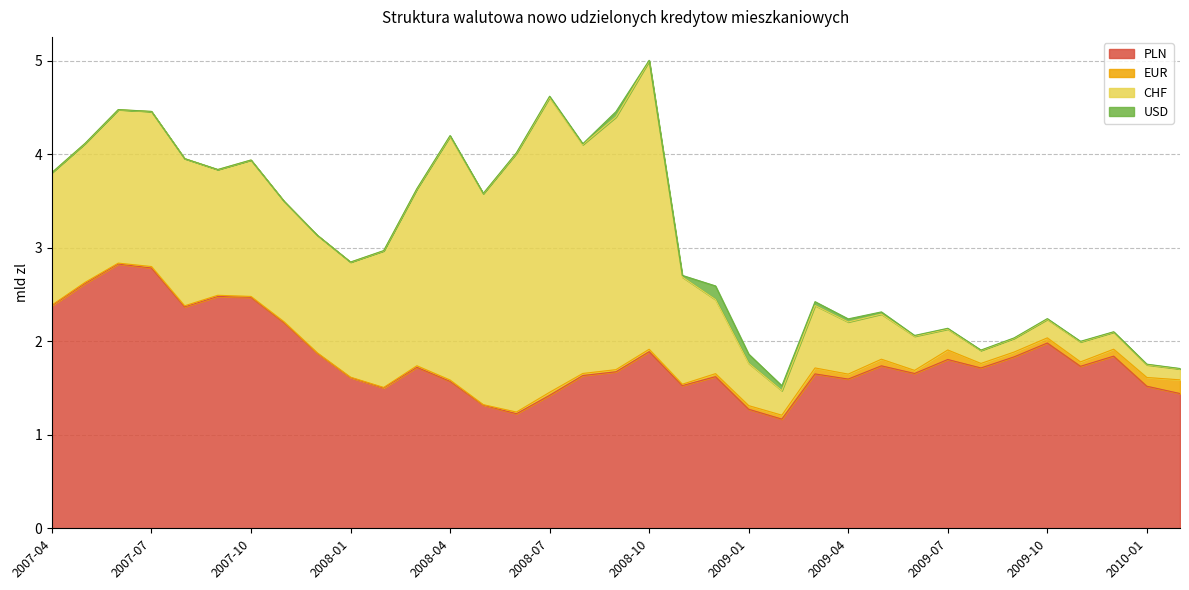

Reading left to right, transcribe all the data shown in this chart.

PLN: 2007-04=2.4	2007-05=2.6	2007-06=2.8	2007-07=2.8	2007-08=2.4	2007-09=2.5	2007-10=2.5	2007-11=2.2	2007-12=1.9	2008-01=1.6	2008-02=1.5	2008-03=1.7	2008-04=1.6	2008-05=1.3	2008-06=1.2	2008-07=1.4	2008-08=1.6	2008-09=1.7	2008-10=1.9	2008-11=1.5	2008-12=1.6	2009-01=1.3	2009-02=1.2	2009-03=1.7	2009-04=1.6	2009-05=1.7	2009-06=1.7	2009-07=1.8	2009-08=1.7	2009-09=1.8	2009-10=2.0	2009-11=1.7	2009-12=1.8	2010-01=1.5	2010-02=1.4
EUR: 2007-04=0.0	2007-05=0.0	2007-06=0.0	2007-07=0.0	2007-08=0.0	2007-09=0.0	2007-10=0.0	2007-11=0.0	2007-12=0.0	2008-01=0.0	2008-02=0.0	2008-03=0.0	2008-04=0.0	2008-05=0.0	2008-06=0.0	2008-07=0.0	2008-08=0.0	2008-09=0.0	2008-10=0.0	2008-11=0.0	2008-12=0.0	2009-01=0.0	2009-02=0.0	2009-03=0.1	2009-04=0.1	2009-05=0.1	2009-06=0.0	2009-07=0.1	2009-08=0.0	2009-09=0.1	2009-10=0.1	2009-11=0.0	2009-12=0.1	2010-01=0.1	2010-02=0.1
CHF: 2007-04=1.4	2007-05=1.5	2007-06=1.6	2007-07=1.7	2007-08=1.6	2007-09=1.3	2007-10=1.5	2007-11=1.3	2007-12=1.3	2008-01=1.2	2008-02=1.5	2008-03=1.9	2008-04=2.6	2008-05=2.3	2008-06=2.8	2008-07=3.2	2008-08=2.4	2008-09=2.7	2008-10=3.1	2008-11=1.1	2008-12=0.8	2009-01=0.5	2009-02=0.3	2009-03=0.7	2009-04=0.6	2009-05=0.5	2009-06=0.4	2009-07=0.2	2009-08=0.1	2009-09=0.1	2009-10=0.2	2009-11=0.2	2009-12=0.2	2010-01=0.1	2010-02=0.1
USD: 2007-04=0.0	2007-05=0.0	2007-06=0.0	2007-07=0.0	2007-08=0.0	2007-09=0.0	2007-10=0.0	2007-11=0.0	2007-12=0.0	2008-01=0.0	2008-02=0.0	2008-03=0.0	2008-04=0.0	2008-05=0.0	2008-06=0.0	2008-07=0.0	2008-08=0.0	2008-09=0.1	2008-10=0.0	2008-11=0.0	2008-12=0.1	2009-01=0.1	2009-02=0.1	2009-03=0.0	2009-04=0.0	2009-05=0.0	2009-06=0.0	2009-07=0.0	2009-08=0.0	2009-09=0.0	2009-10=0.0	2009-11=0.0	2009-12=0.0	2010-01=0.0	2010-02=0.0